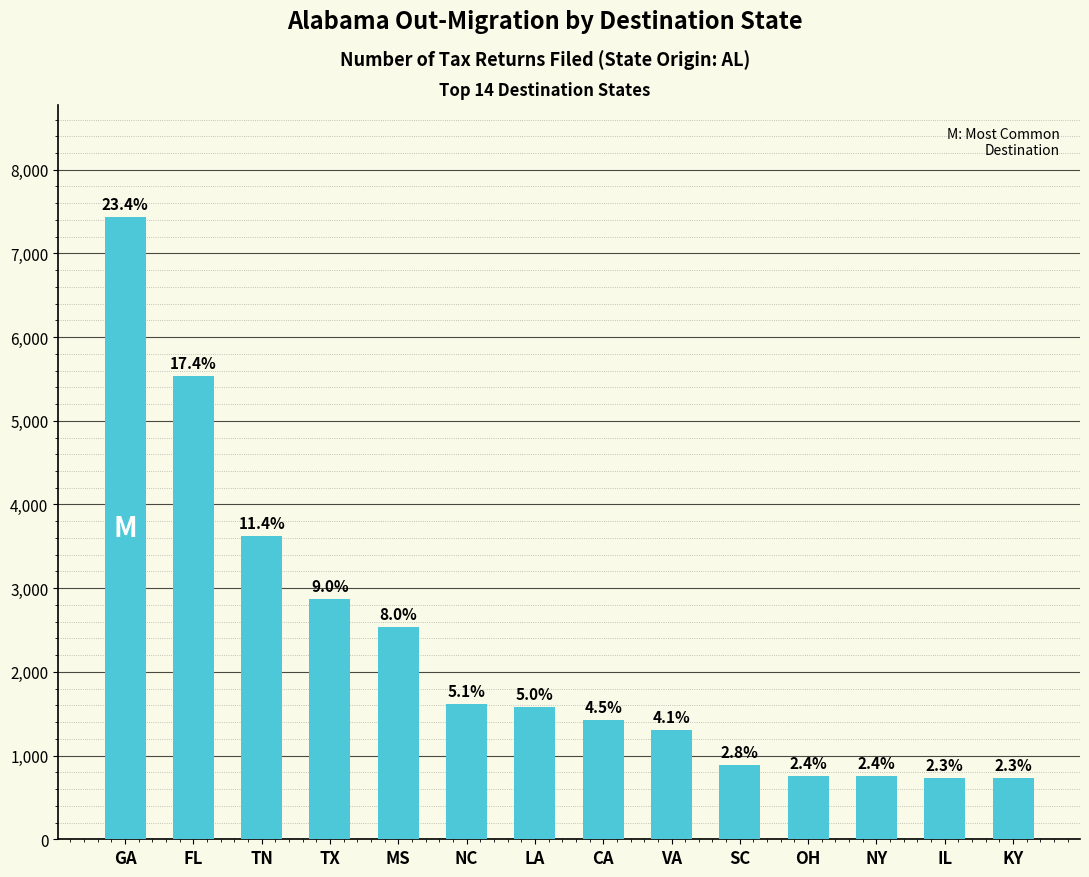

Does the chart contain any negative values?

No